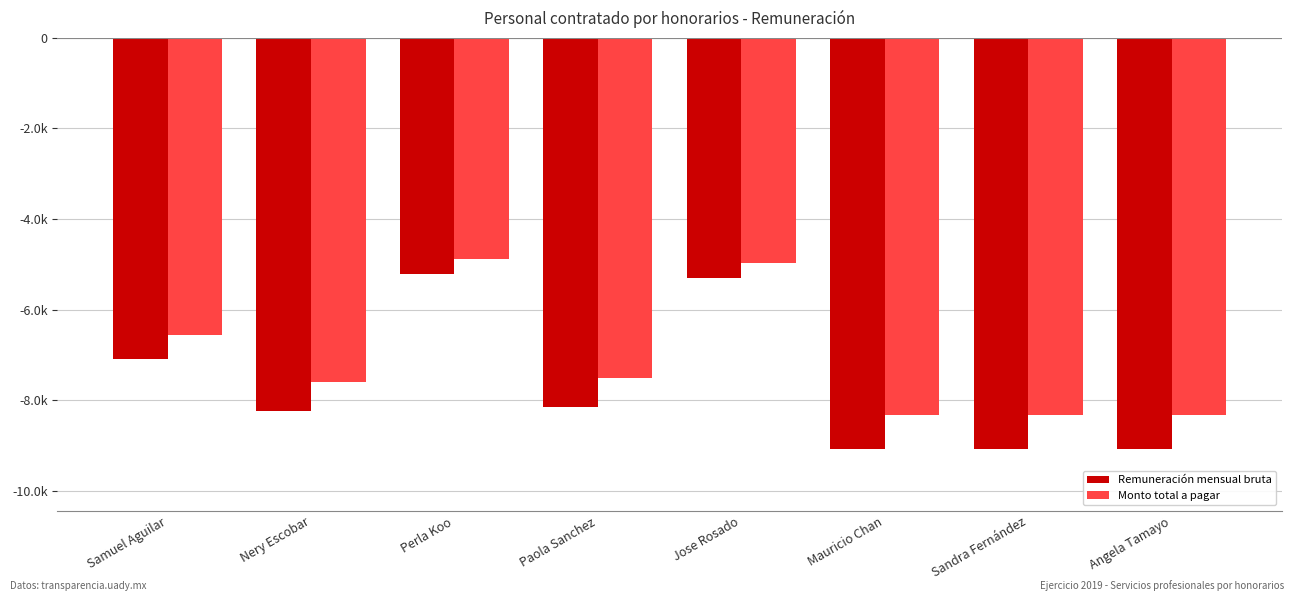

Does the chart contain stacked bars?

No